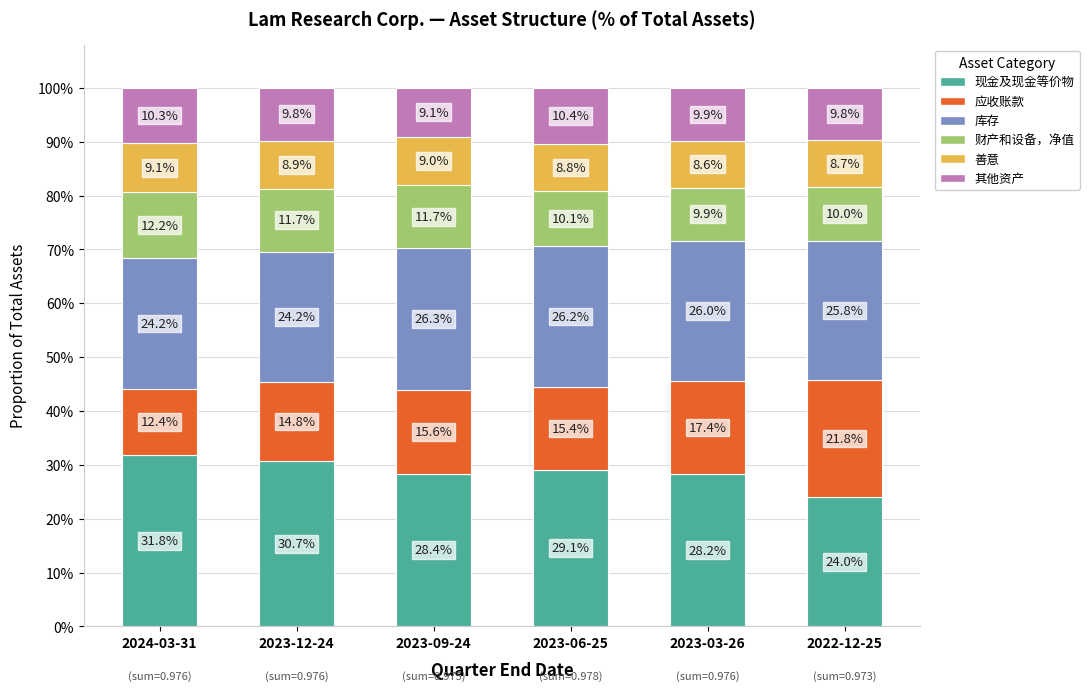

True or false: 现金及现金等价物 has a value of 0.1 at 2023-12-24.

False